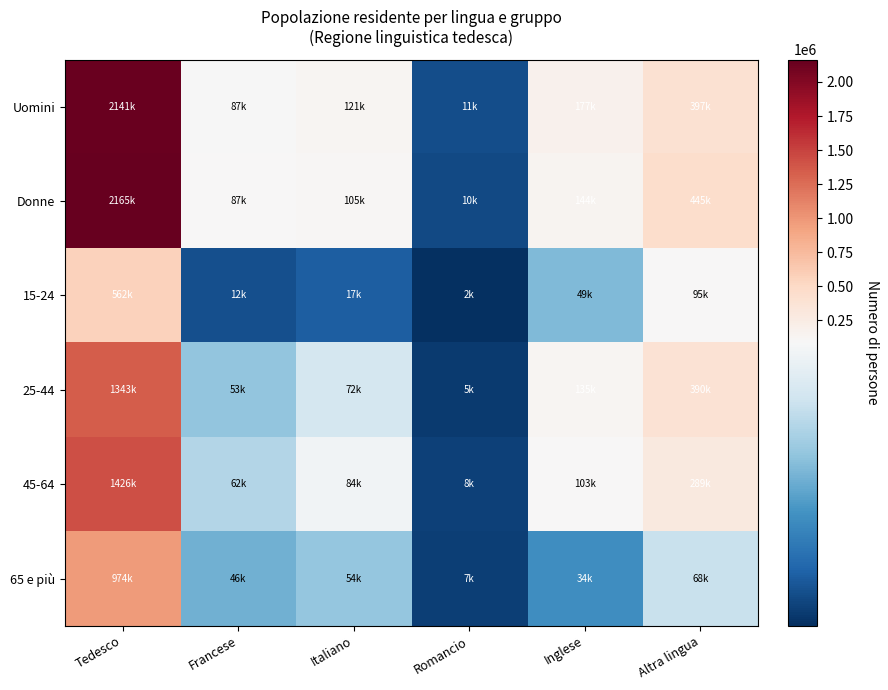

At which category is the sum across all series the highest?

Tedesco